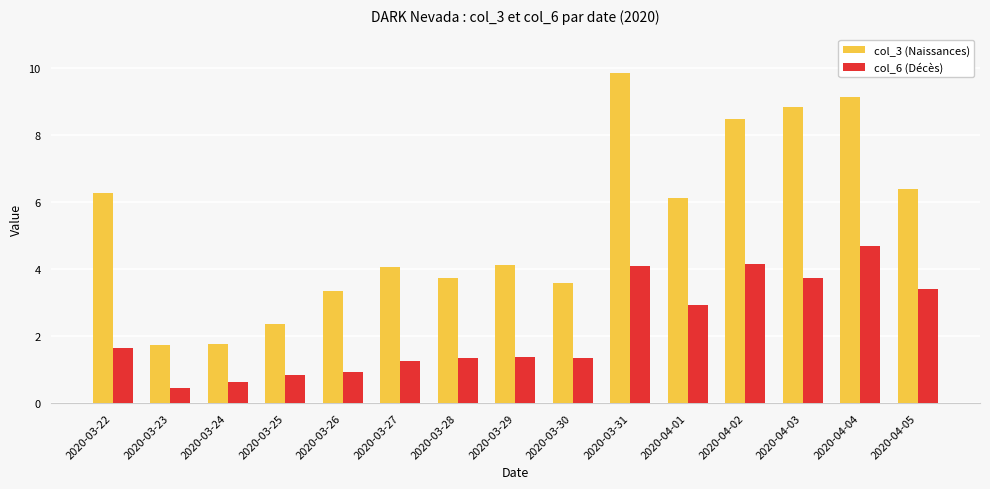

Are the bars grouped side by side (vs. stacked)?

Yes